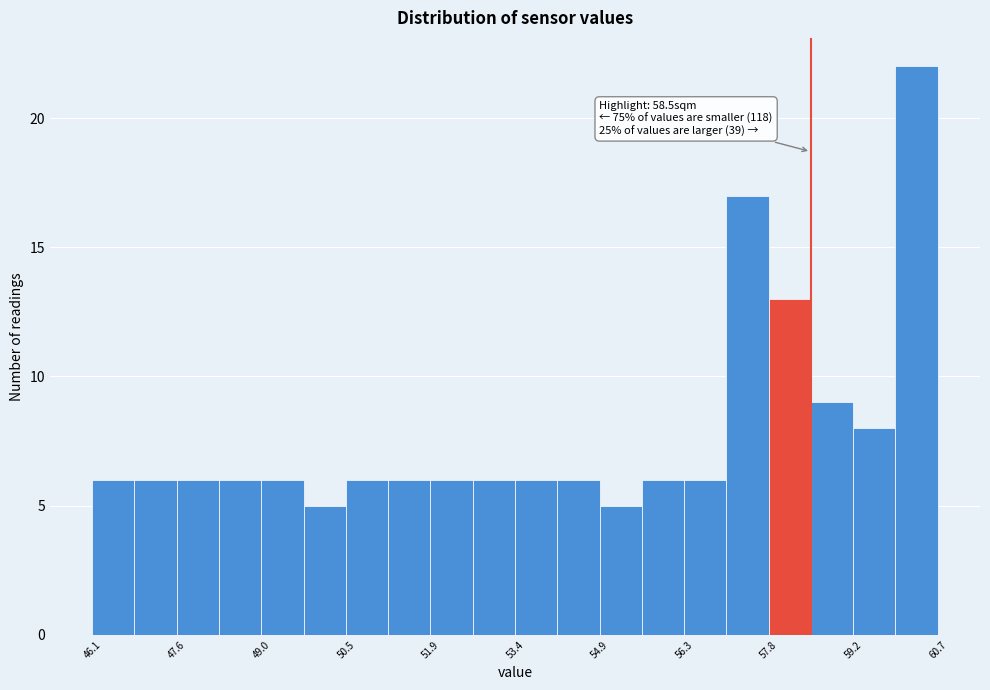

Read against the x-axis, roughly where is the centre of the tallest bar?

60.4